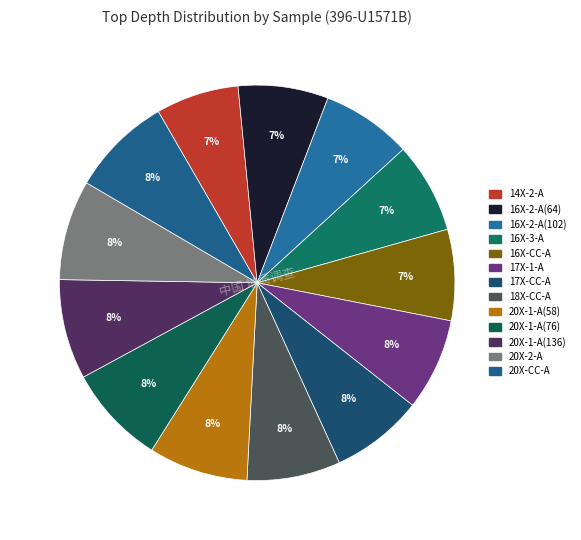

How many slices are in this pie chart?

13